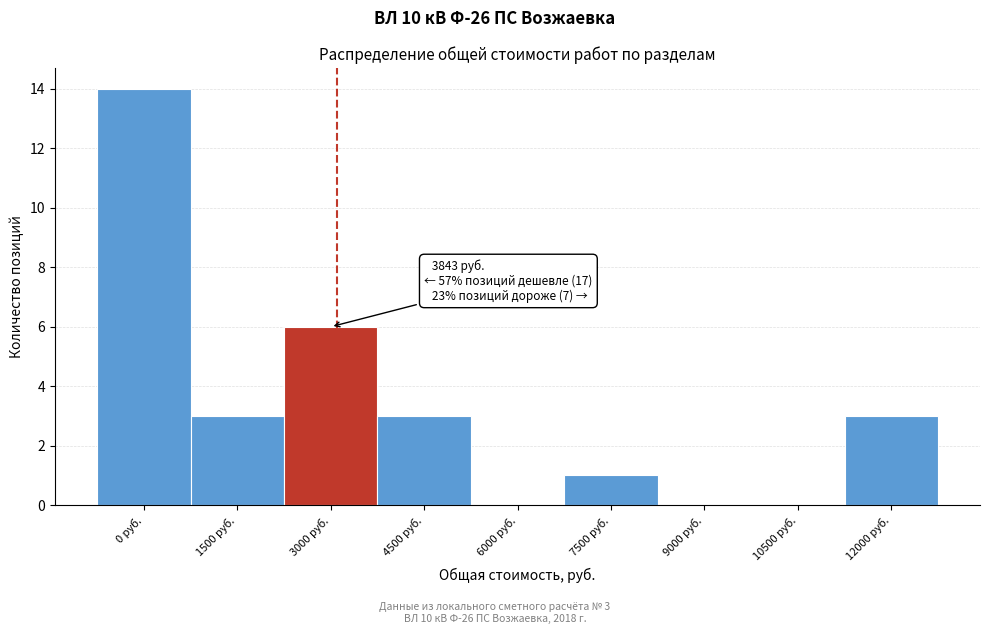

Reading right to left, what are all the values shown in this chart?

12000 руб.=3	10500 руб.=0	9000 руб.=0	7500 руб.=1	6000 руб.=0	4500 руб.=3	3000 руб.=6	1500 руб.=3	0 руб.=14